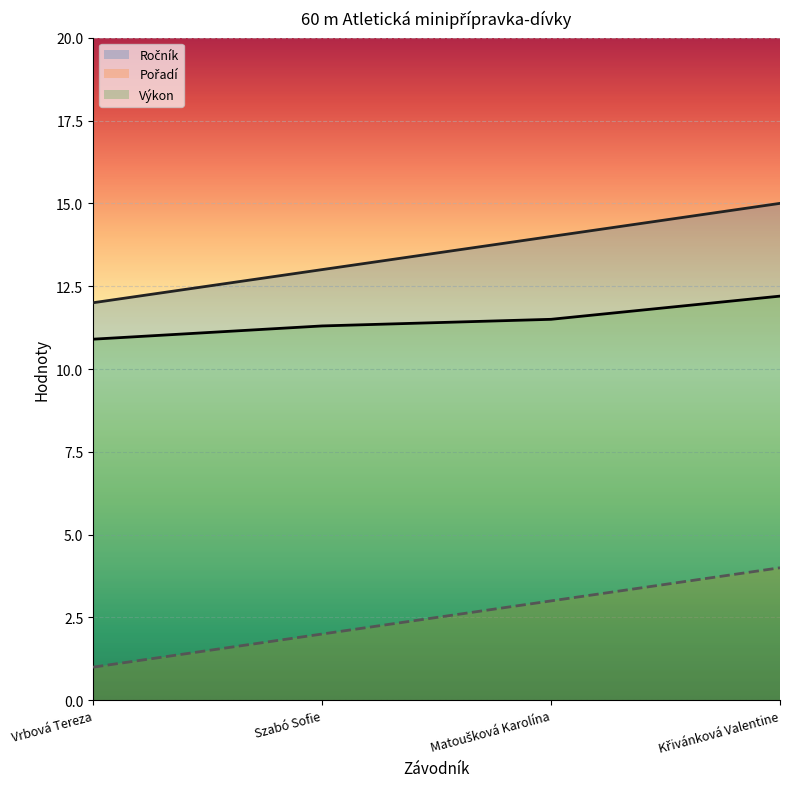

What position from the right is Szabó Sofie?

3